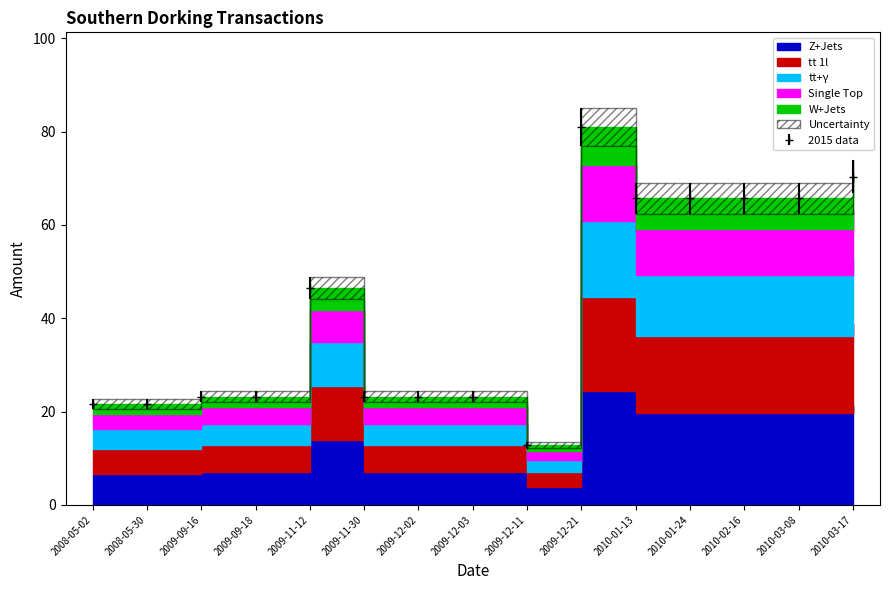

Where is the first local minimum?

2009-12-11